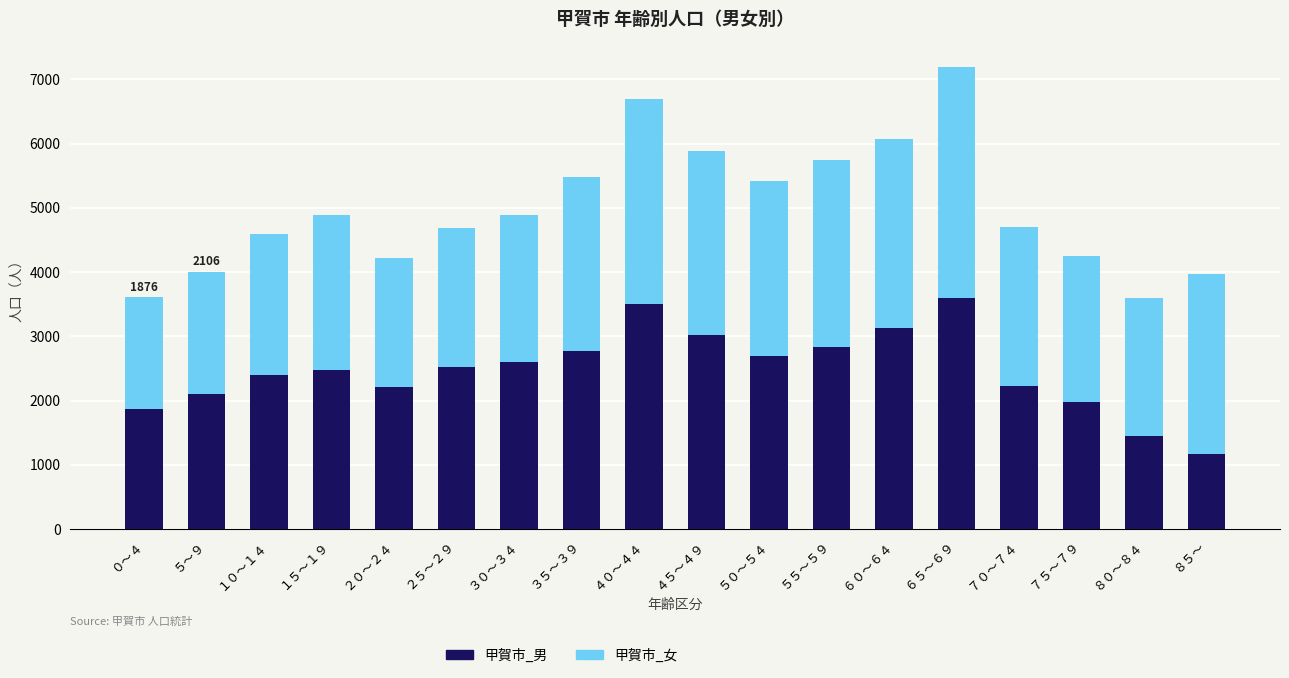

How many bars are there in total?

18